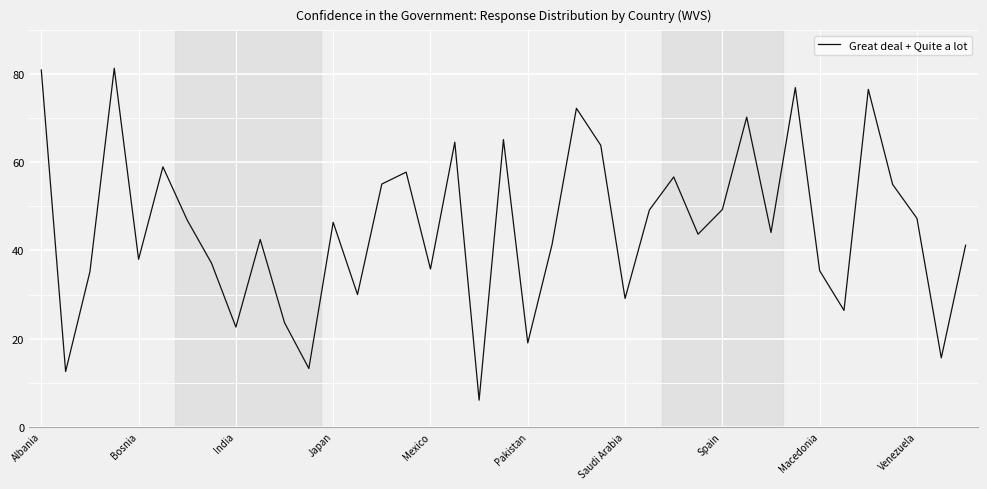

How many series are shown in this chart?

1